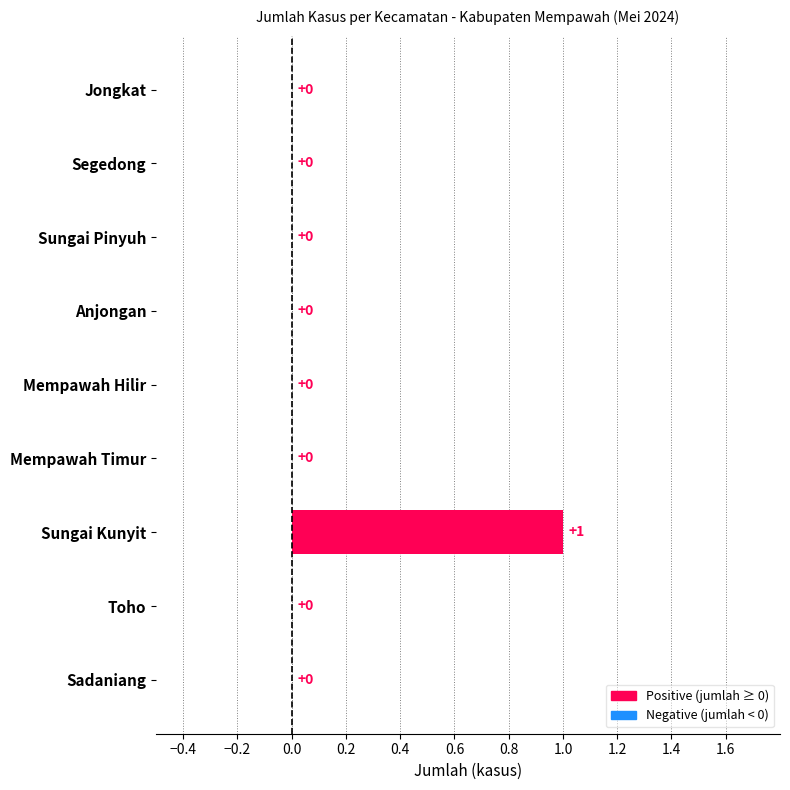

At which category does the chart reach its peak across all series?

Sungai Kunyit